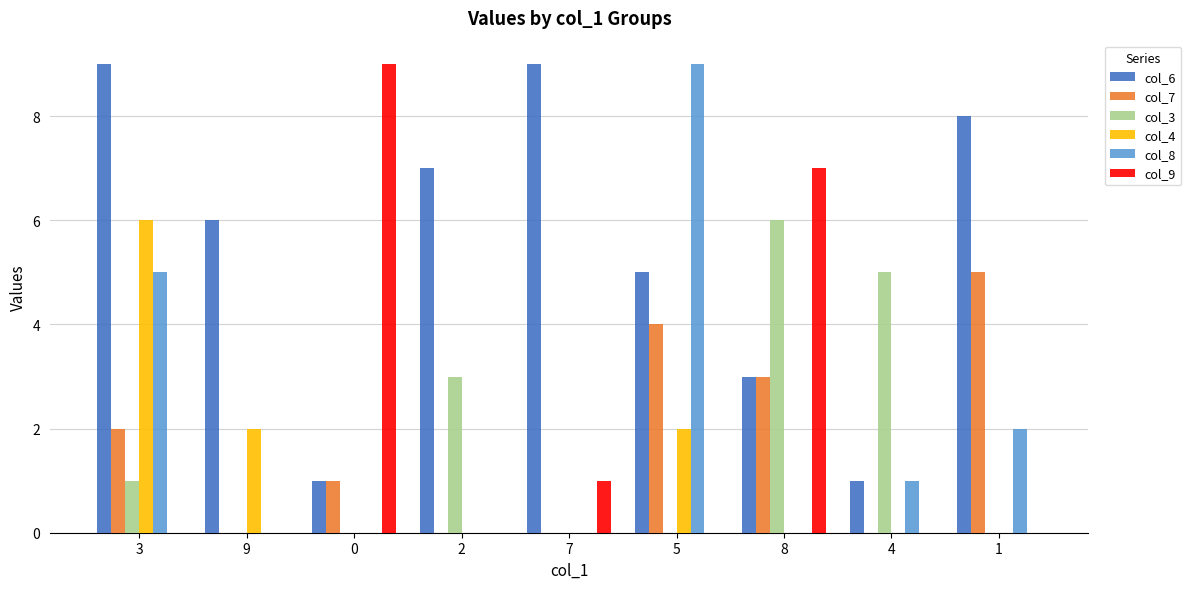

What is the maximum value for col_4?

6